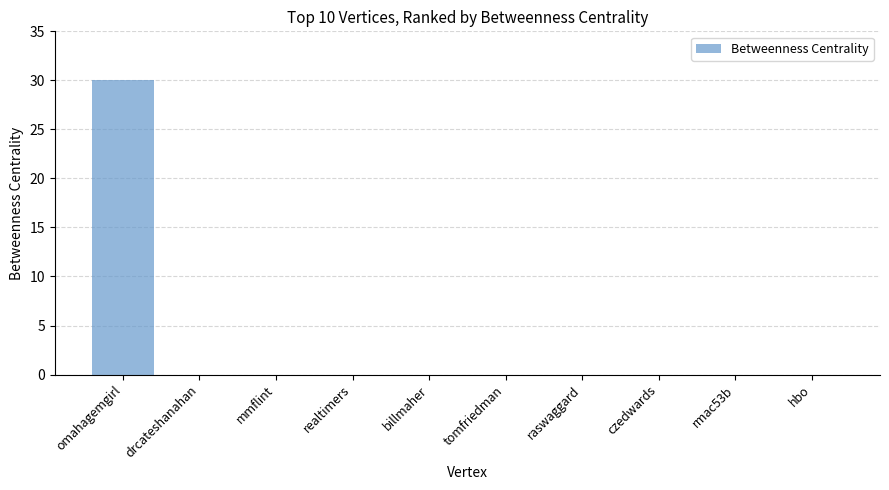

The chart shows a value of 0 at billmaher. True or false?

True